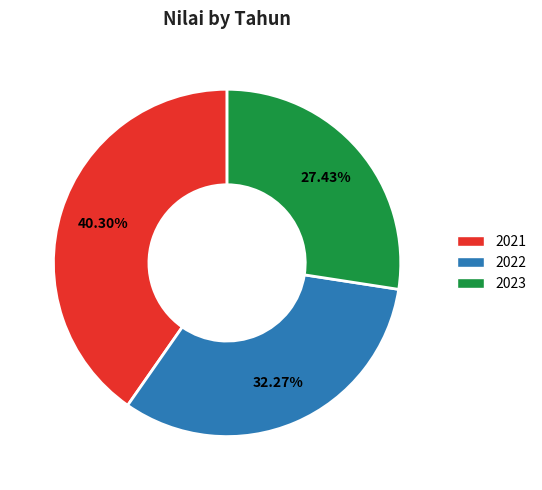

Between 2021 and 2022, which is larger?

2021